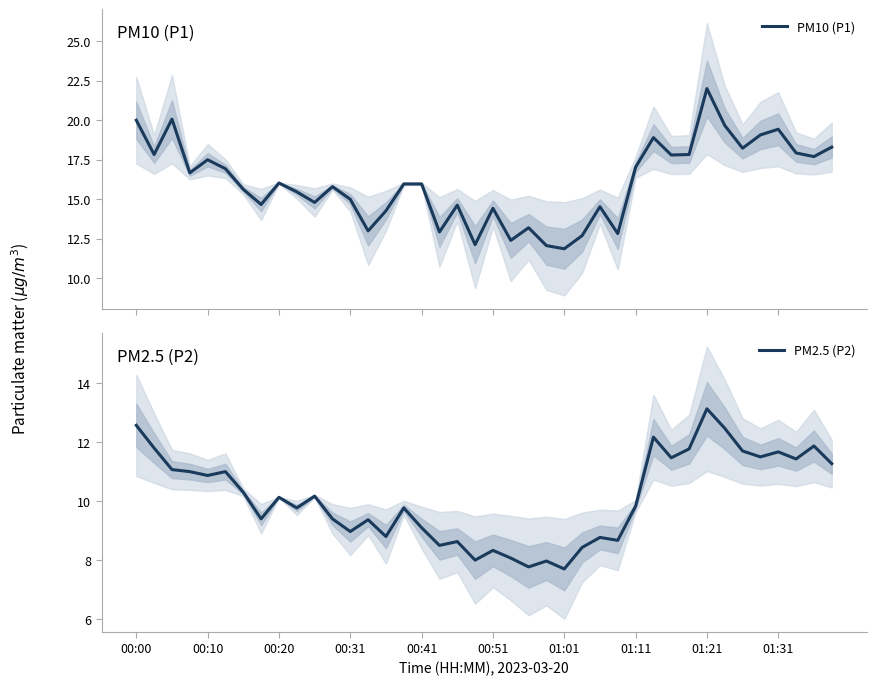

The PM2.5 (P2) series shows 8.3 at 00:51. True or false?

True